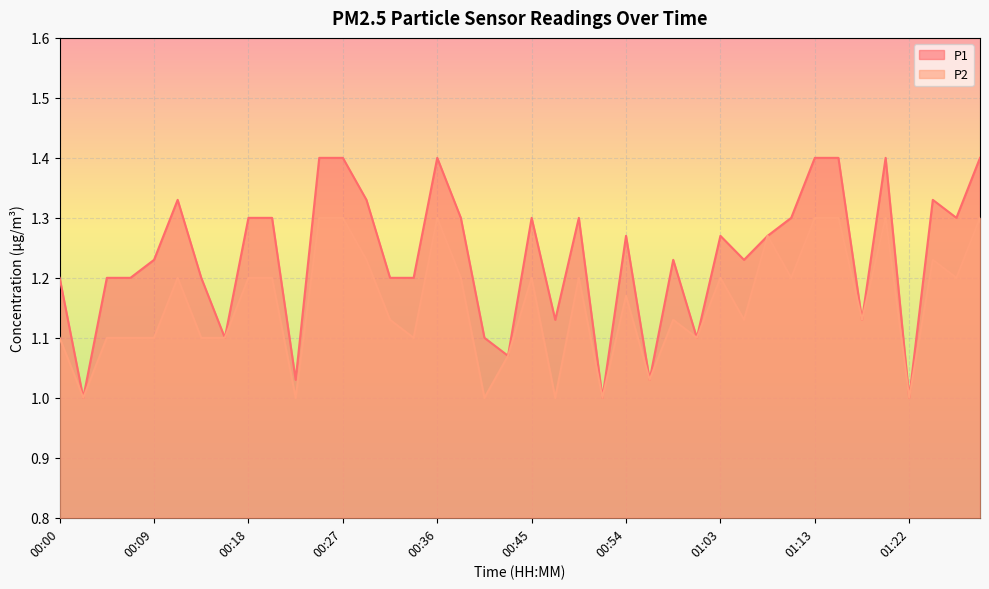

Reading left to right, list all the values displayed in this chart.

P1: 1.2	1.0	1.2	1.2	1.2	1.3	1.2	1.1	1.3	1.3	1.0	1.4	1.4	1.3	1.2	1.2	1.4	1.3	1.1	1.1	1.3	1.1	1.3	1.0	1.3	1.0	1.2	1.1	1.3	1.2	1.3	1.3	1.4	1.4	1.1	1.4	1.0	1.3	1.3	1.4
P2: 1.1	1.0	1.1	1.1	1.1	1.2	1.1	1.1	1.2	1.2	1.0	1.3	1.3	1.2	1.1	1.1	1.3	1.2	1.0	1.1	1.2	1.0	1.2	1.0	1.2	1.0	1.1	1.1	1.2	1.1	1.3	1.2	1.3	1.3	1.1	1.3	1.0	1.2	1.2	1.3